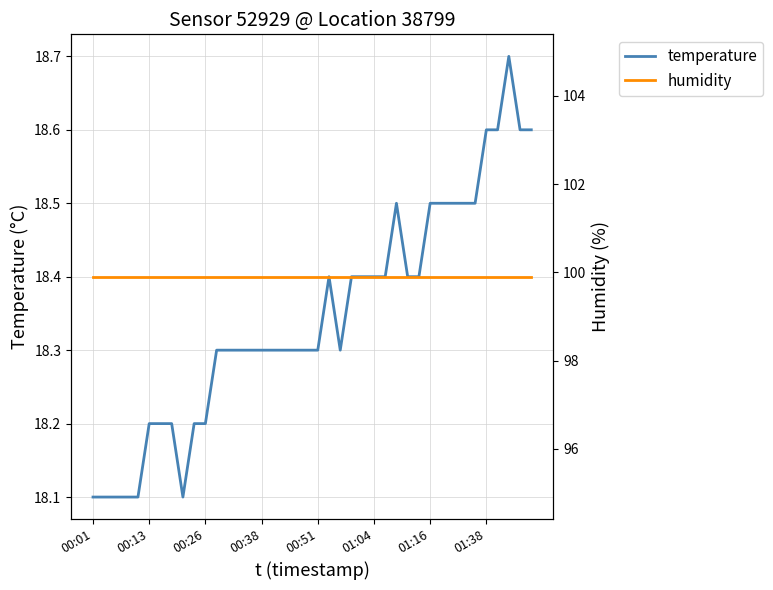

At which label does humidity reach its peak?

00:01